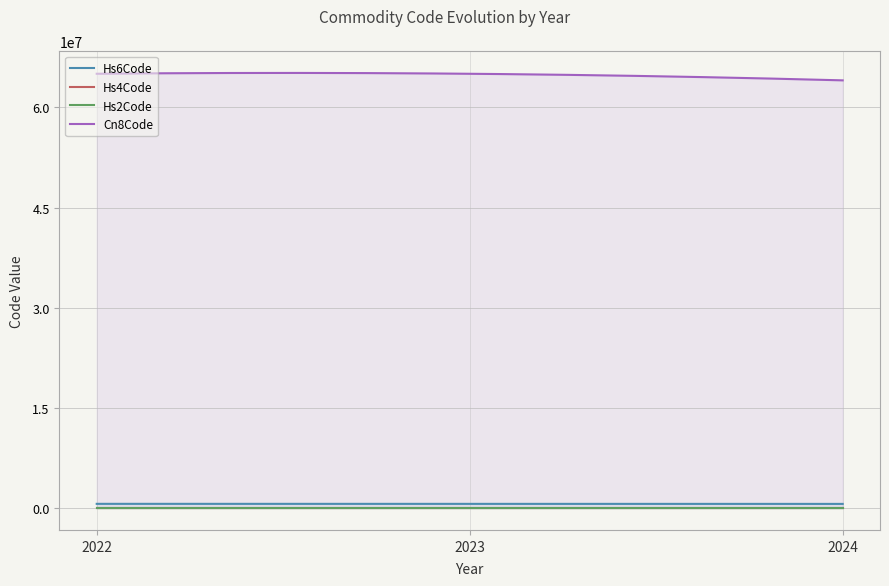

How many categories are shown in the chart?

300